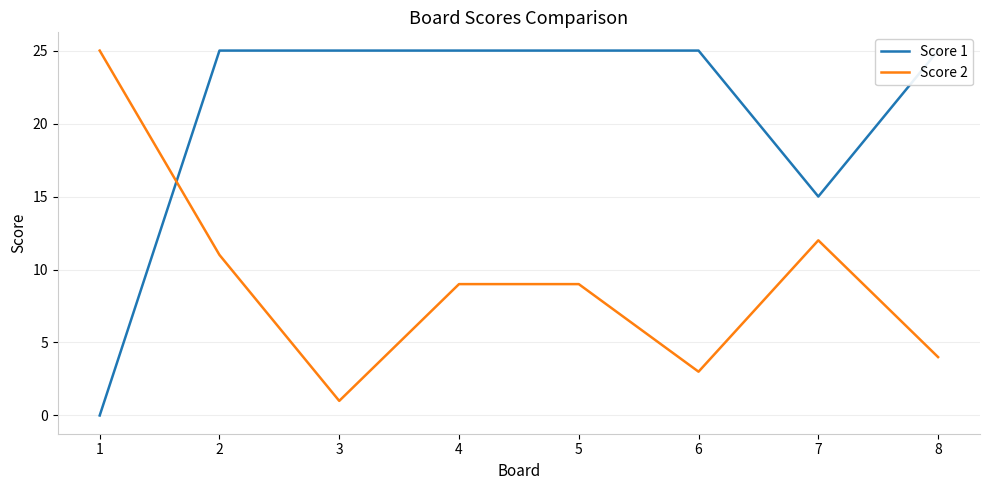

What is the sum of all Score 1 values?

165